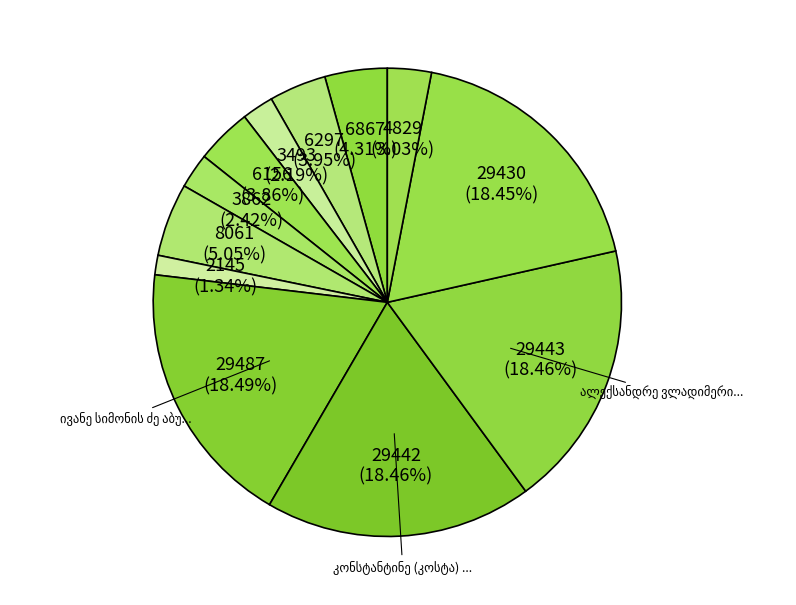

How many segments does this pie chart have?

12